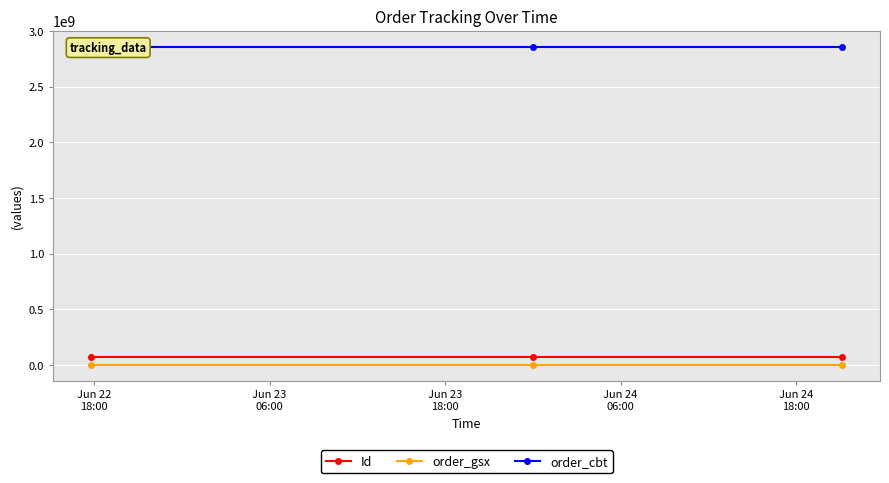

What is the highest value of the Id series?

69620719